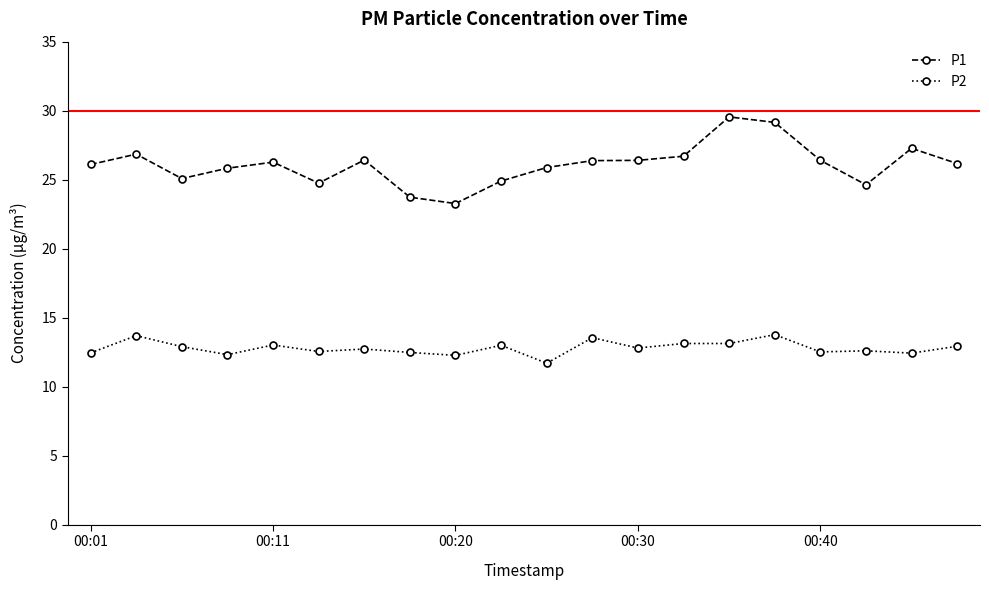

At how many categories does at least one series exceed 19?

20